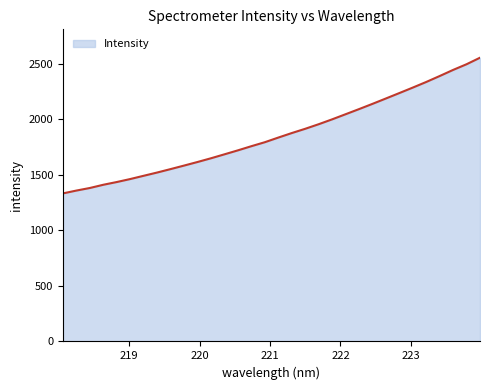

What is the smallest value displayed?

1333.5